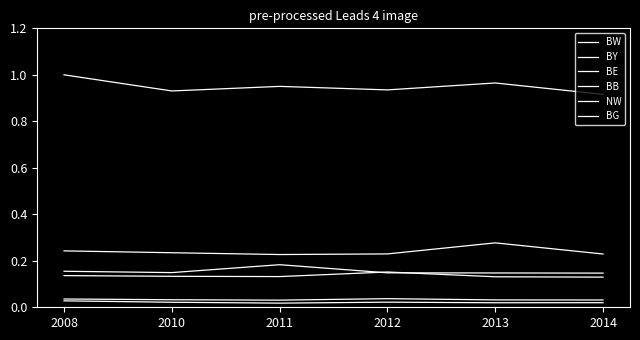

True or false: BB and BE intersect in this chart.

False